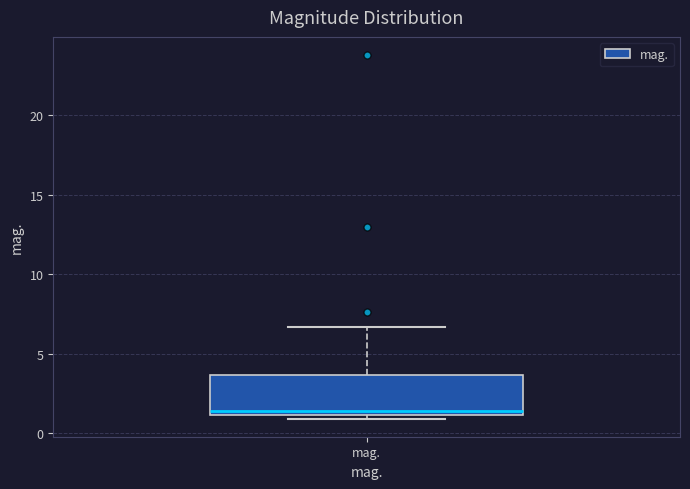

Where is the upper edge of the box for mag. on the y-axis? The values are not printed on the chart, so give them approximately, as read against the axis.

3.5